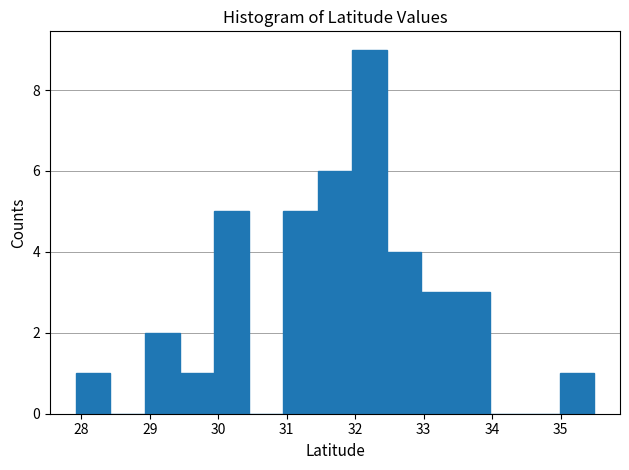

Which range on the x-axis has the tallest bar?

32.0 to 32.5